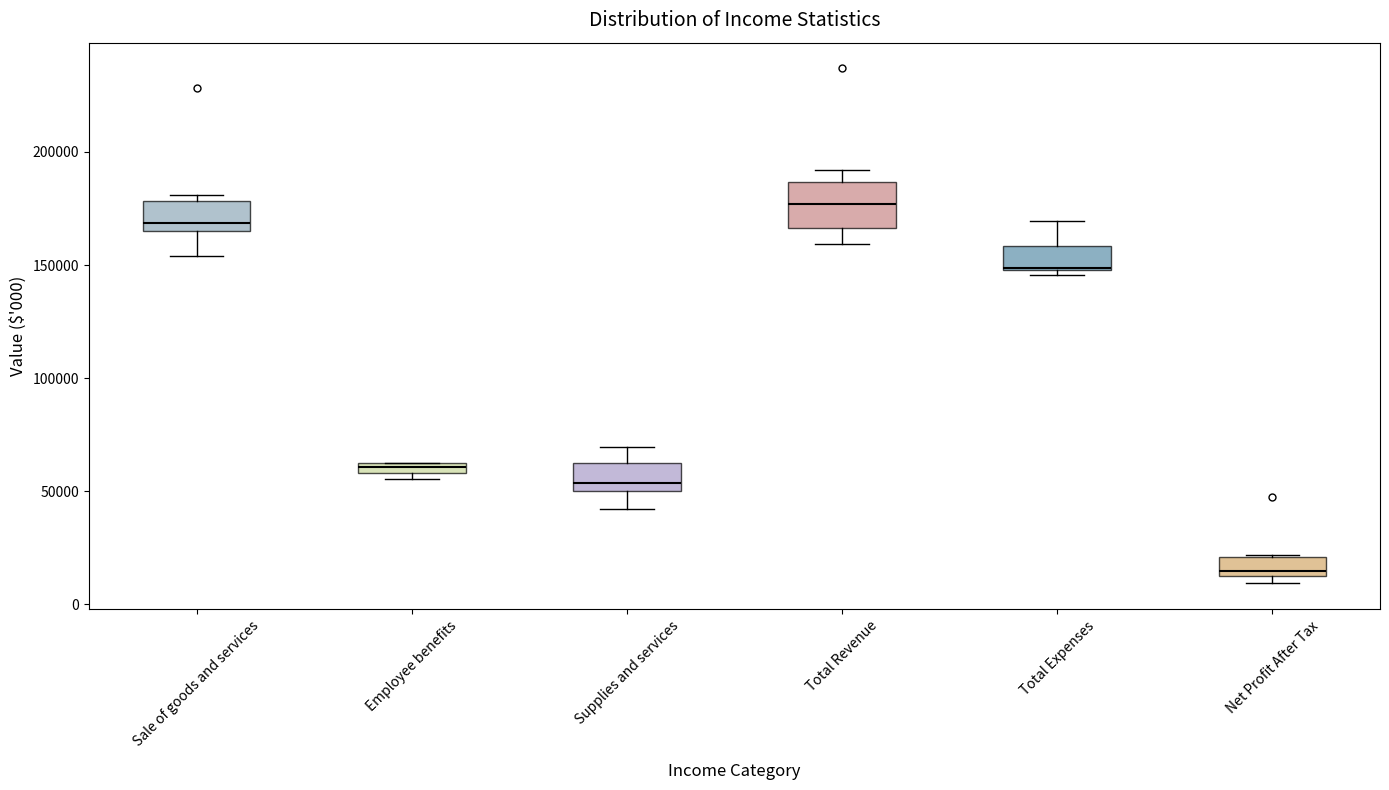

Which box is the tallest, from its lower edge to its upper edge?

Total Revenue